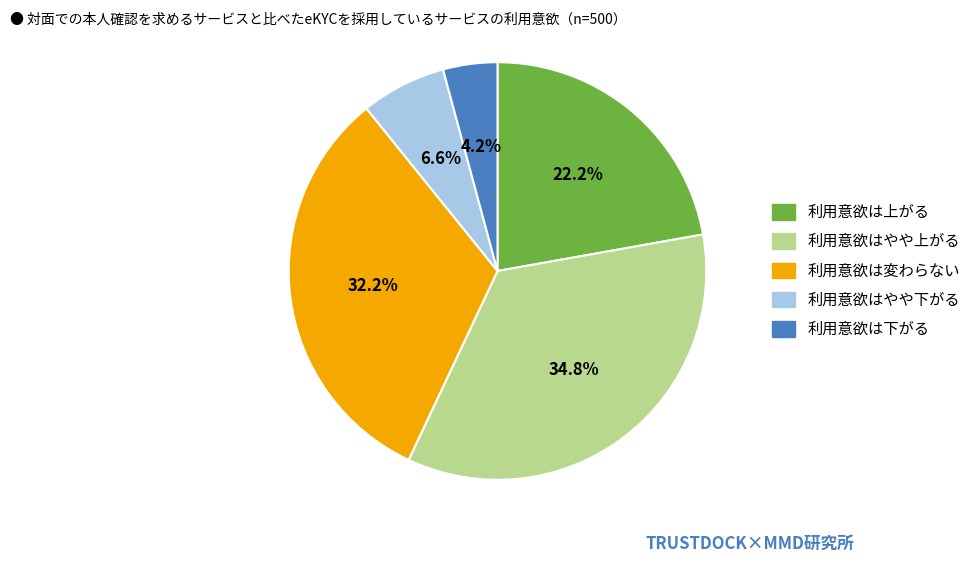

Combined, do 利用意欲は上がる and 利用意欲はやや下がる account for over 50%?

No